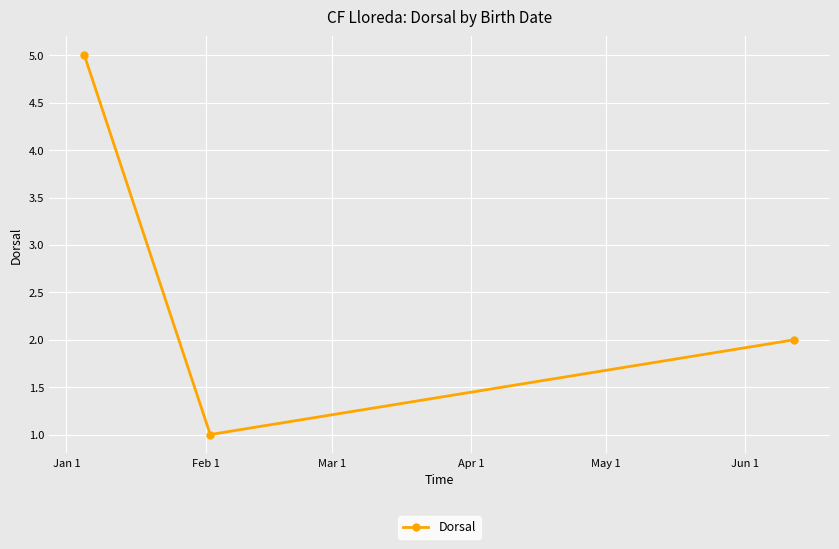

Reading left to right, what are all the values shown in this chart?

5	1	2